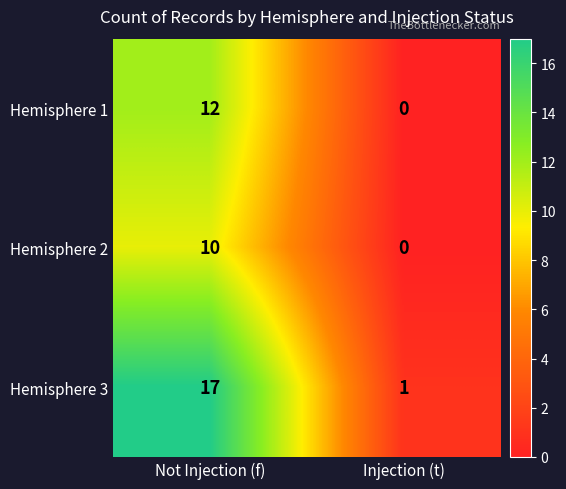

What is the greatest value displayed?

17